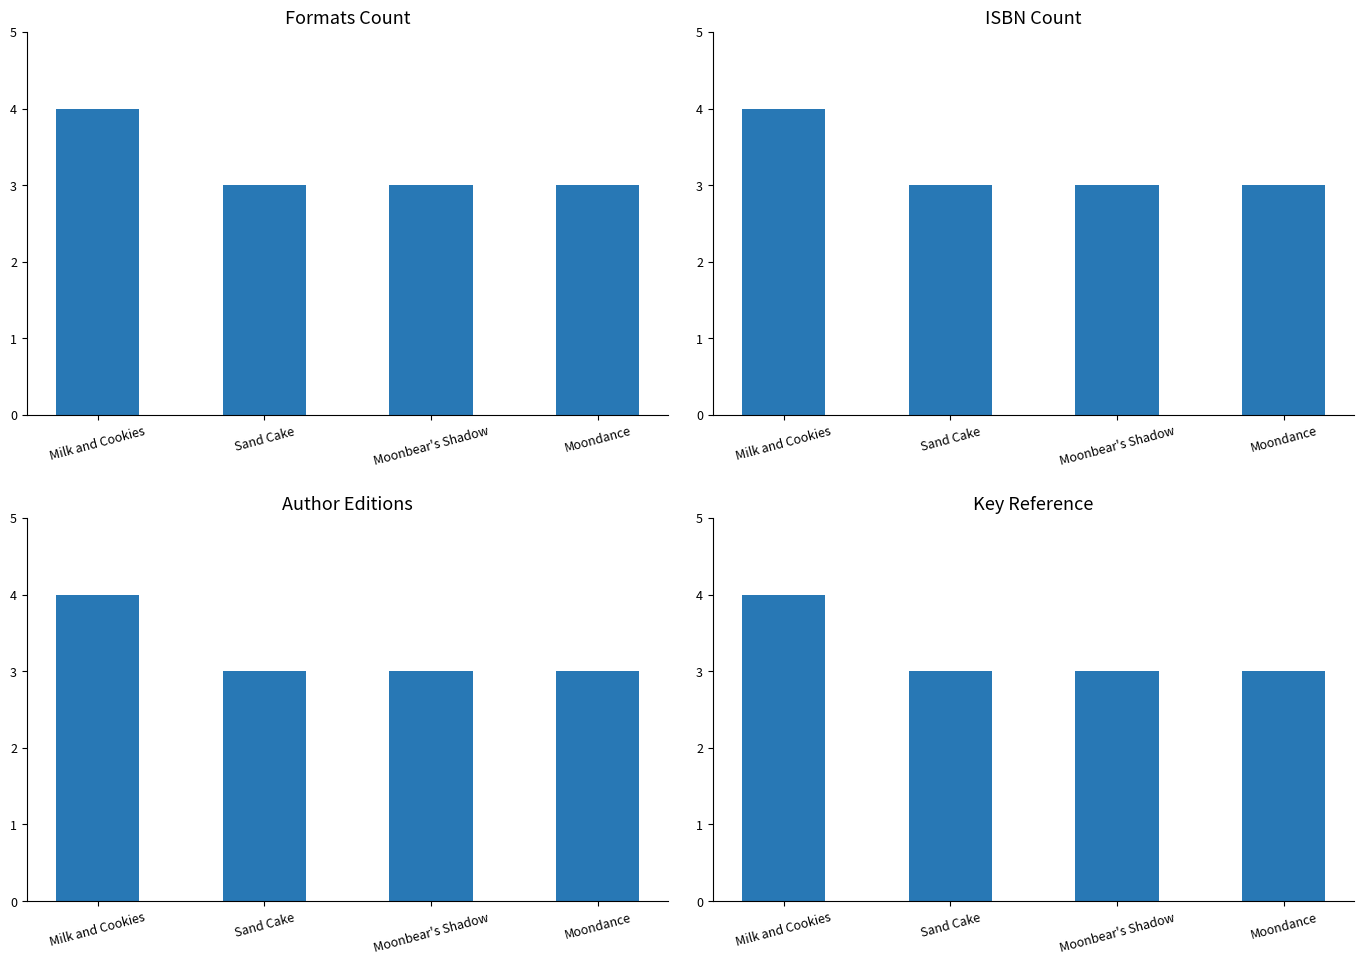

Reading right to left, list all the values displayed in this chart.

Moondance=3	Moonbear's Shadow=3	Sand Cake=3	Milk and Cookies=4